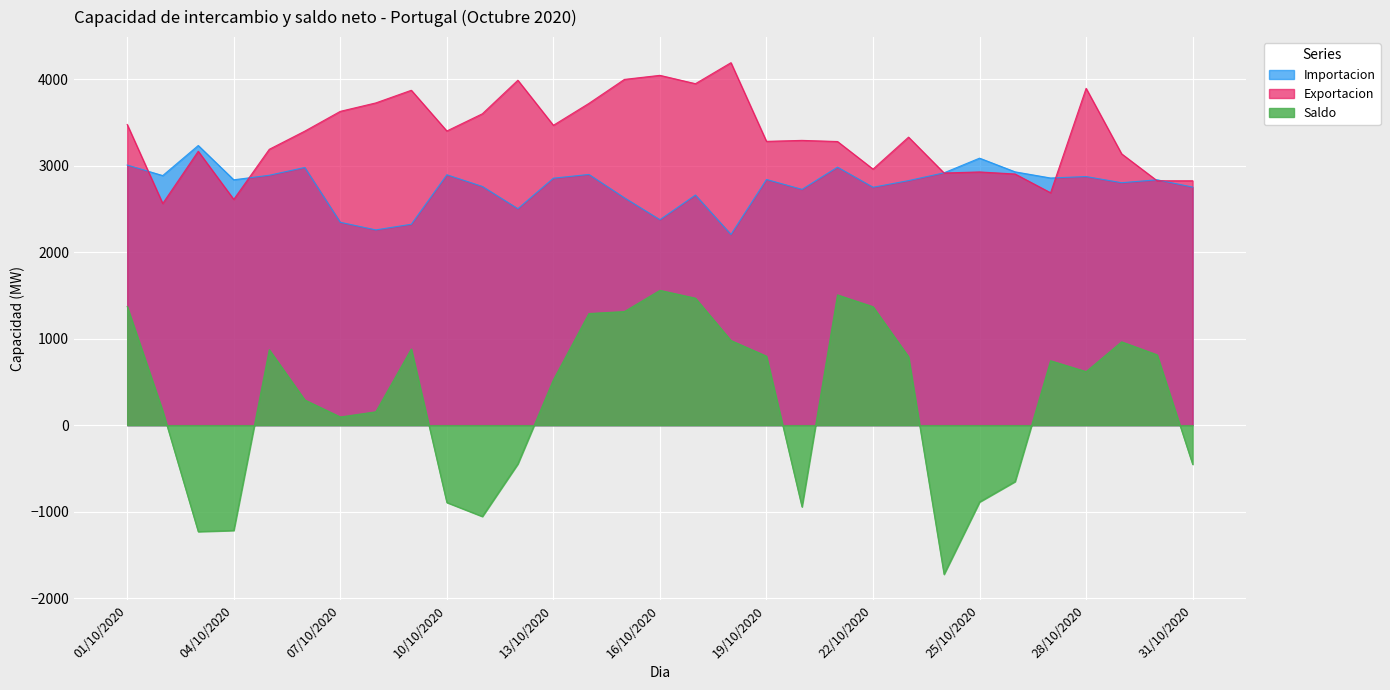

What is the difference between the highest and lowest values at 25/10/2020?

3974.8